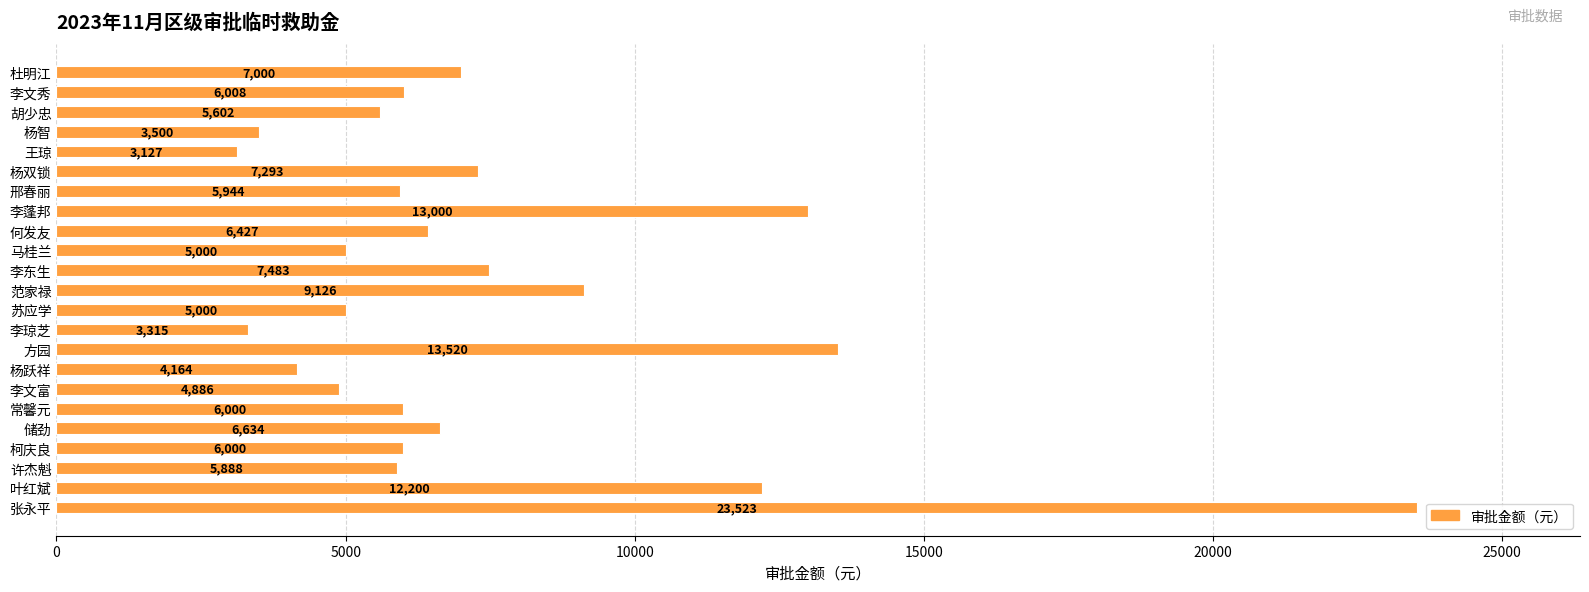

How many bars are there in total?

23